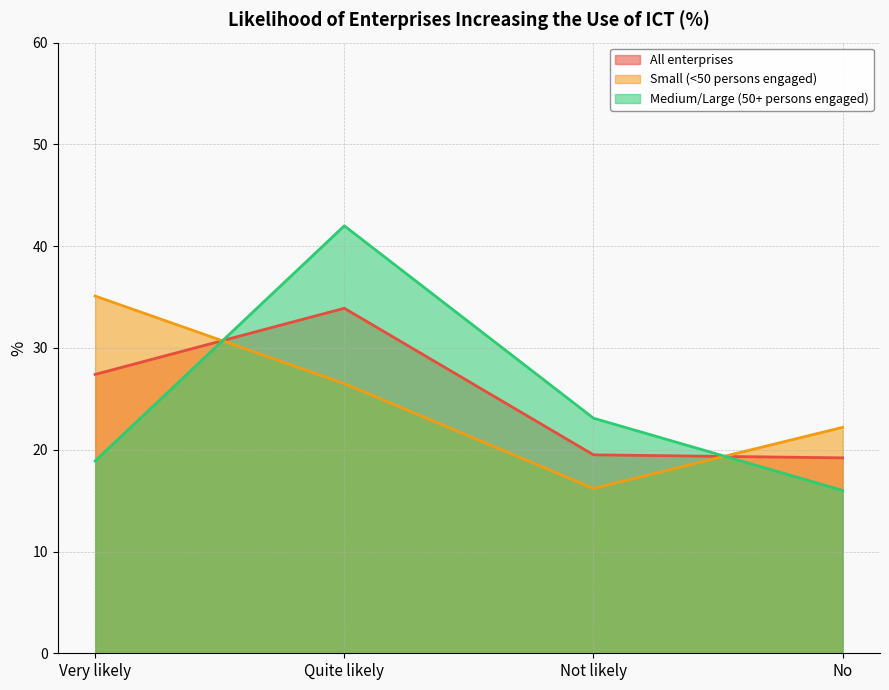

How many times do Medium/Large (50+ persons engaged) and All enterprises cross each other?

2